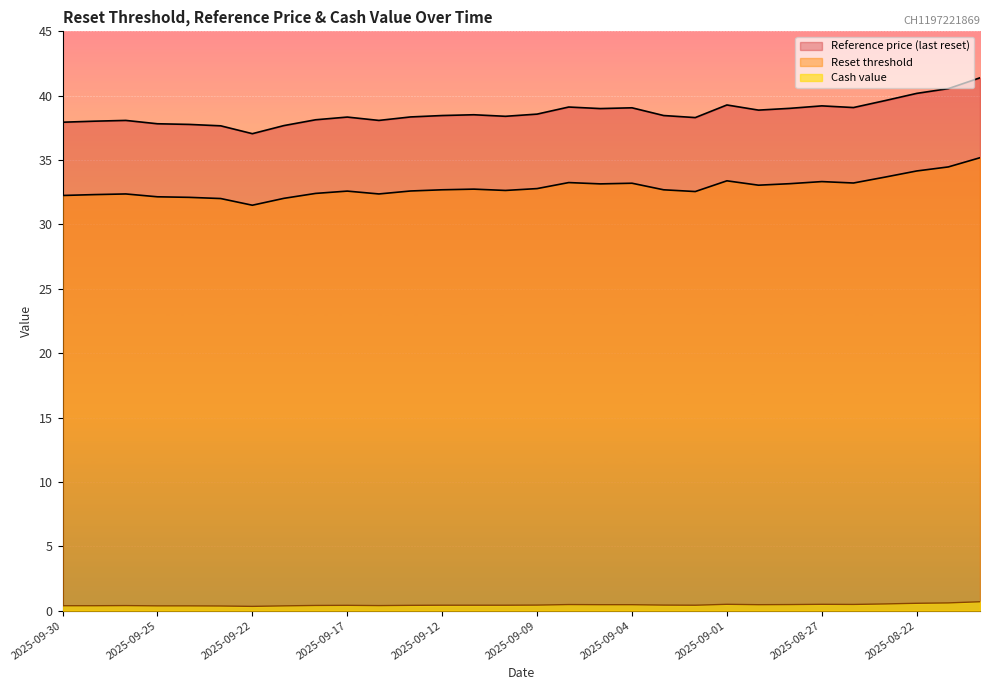

Reading left to right, extract all data points from this chart.

Reset threshold: 32.2	32.3	32.4	32.1	32.1	32.0	31.5	32.0	32.4	32.6	32.4	32.6	32.7	32.7	32.6	32.8	33.3	33.1	33.2	32.7	32.6	33.4	33.0	33.2	33.3	33.2	33.7	34.2	34.5	35.2
Reference price (last reset): 37.9	38.0	38.1	37.8	37.8	37.7	37.0	37.7	38.1	38.3	38.1	38.4	38.5	38.5	38.4	38.6	39.1	39.0	39.1	38.5	38.3	39.3	38.9	39.0	39.2	39.1	39.6	40.2	40.5	41.4
Cash value: 0.4	0.4	0.4	0.4	0.4	0.4	0.3	0.4	0.4	0.4	0.4	0.4	0.4	0.4	0.4	0.4	0.5	0.5	0.5	0.4	0.4	0.5	0.5	0.5	0.5	0.5	0.5	0.6	0.6	0.7